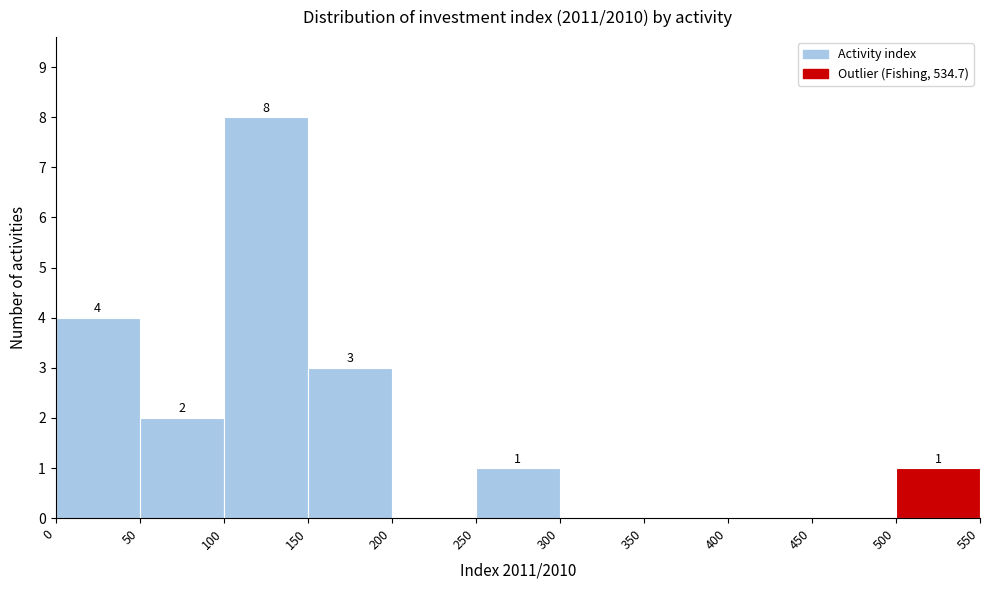

Which range on the x-axis has the tallest bar?

100 to 150